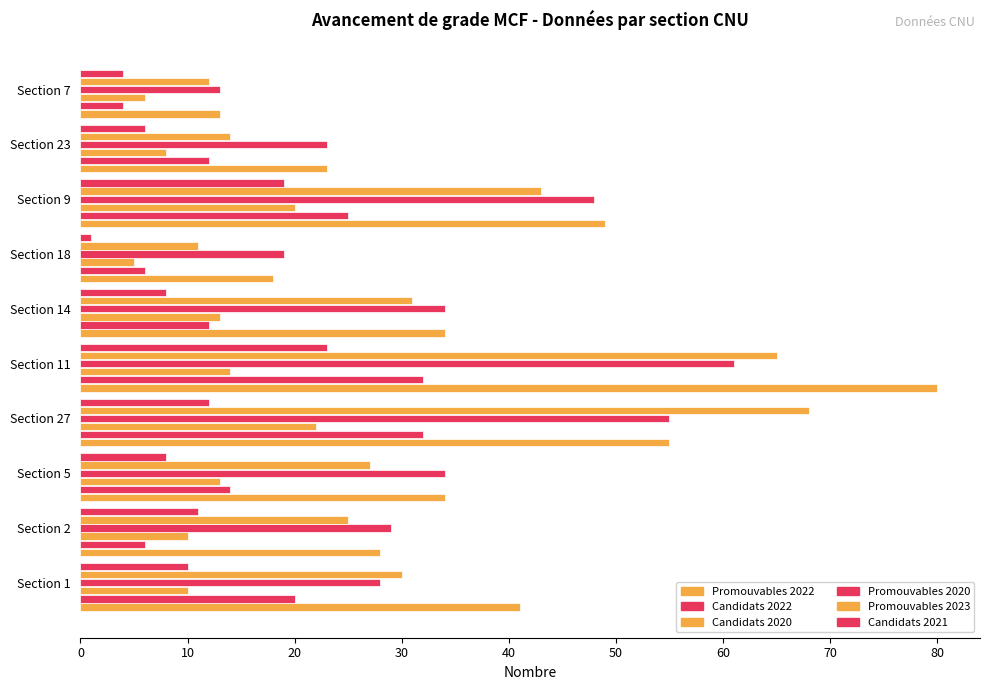

How many data points does each series have?

10